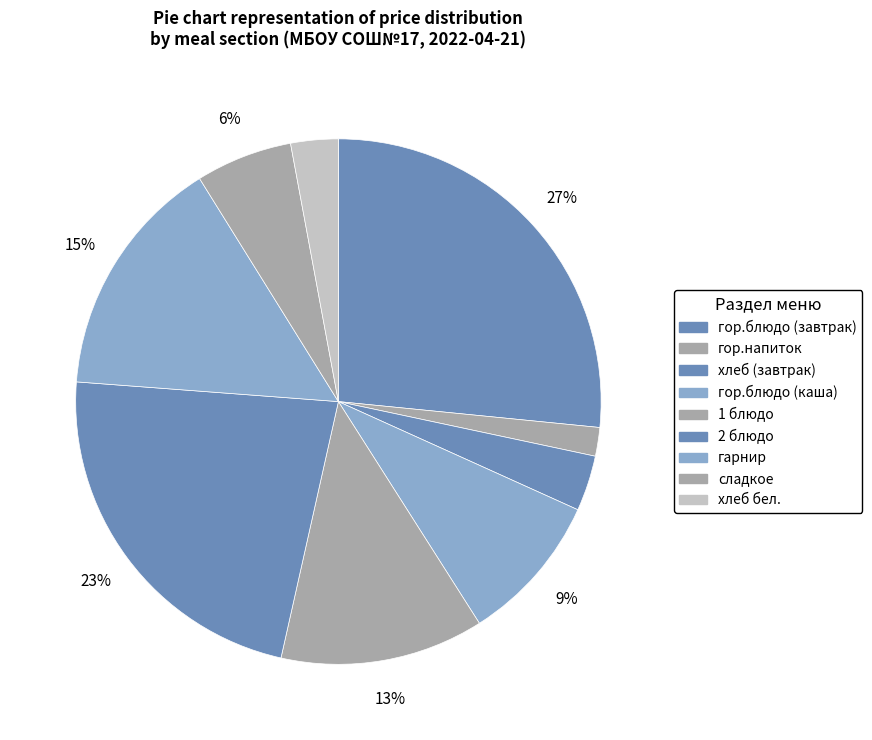

To the nearest percent, what portion does гарнир represent?

15%